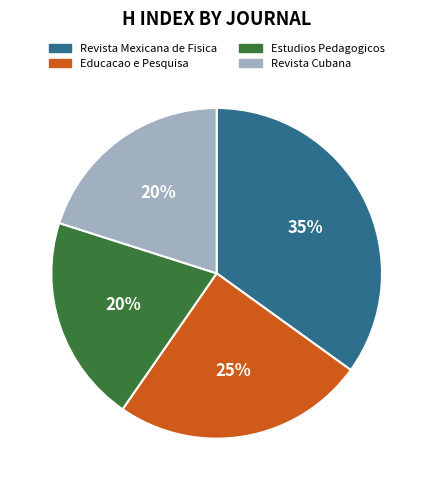

Combined, do Revista Cubana and Estudios Pedagogicos account for over 50%?

No